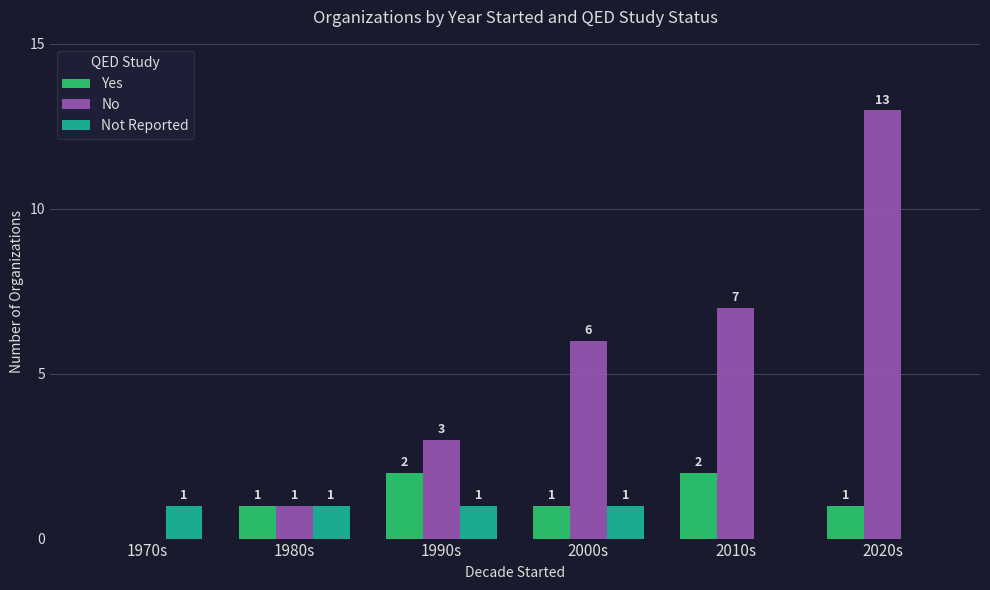

How many Not Reported values are between 0 and 1?

6